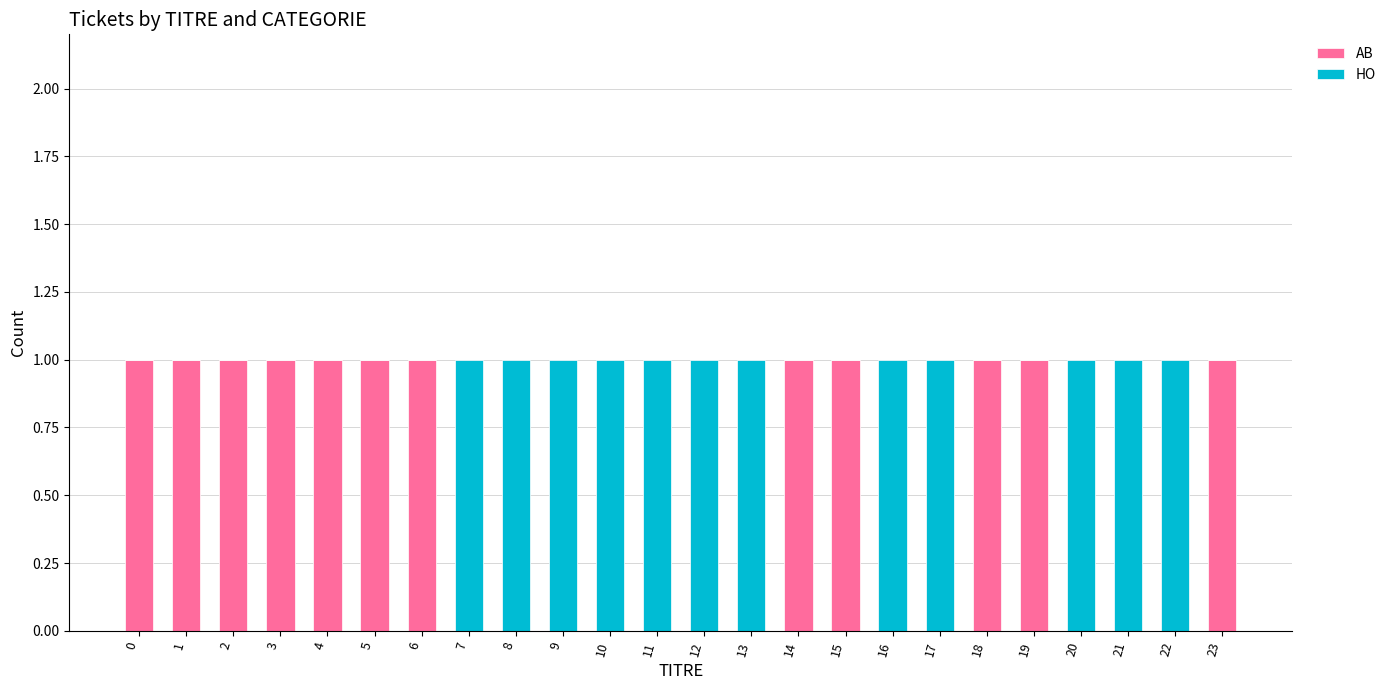

The value of AB at 16 is 0. True or false?

True